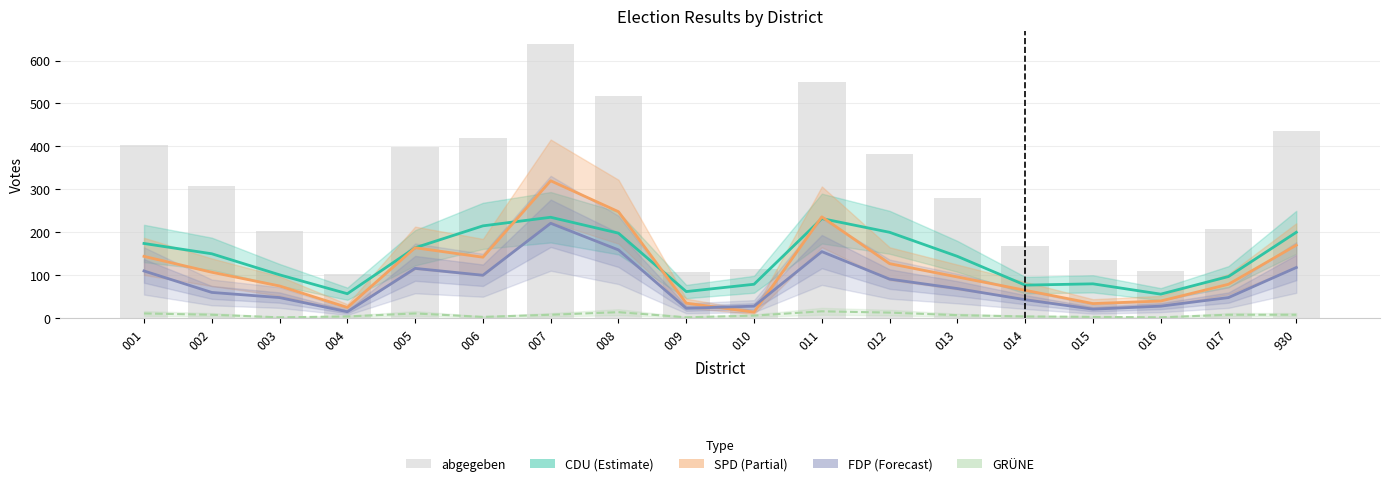

At how many categories does at least one series exceed 278?

10